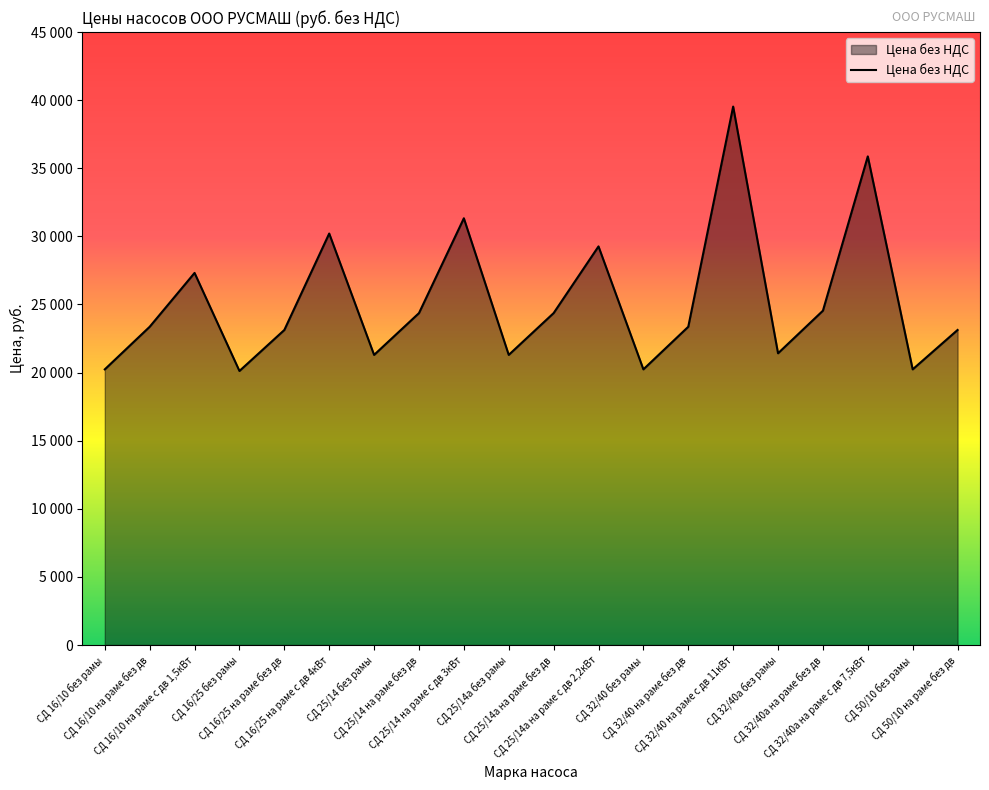

What is the sum of the values at СД 32/40а на раме без дв and СД 16/25 на раме без дв?

47672